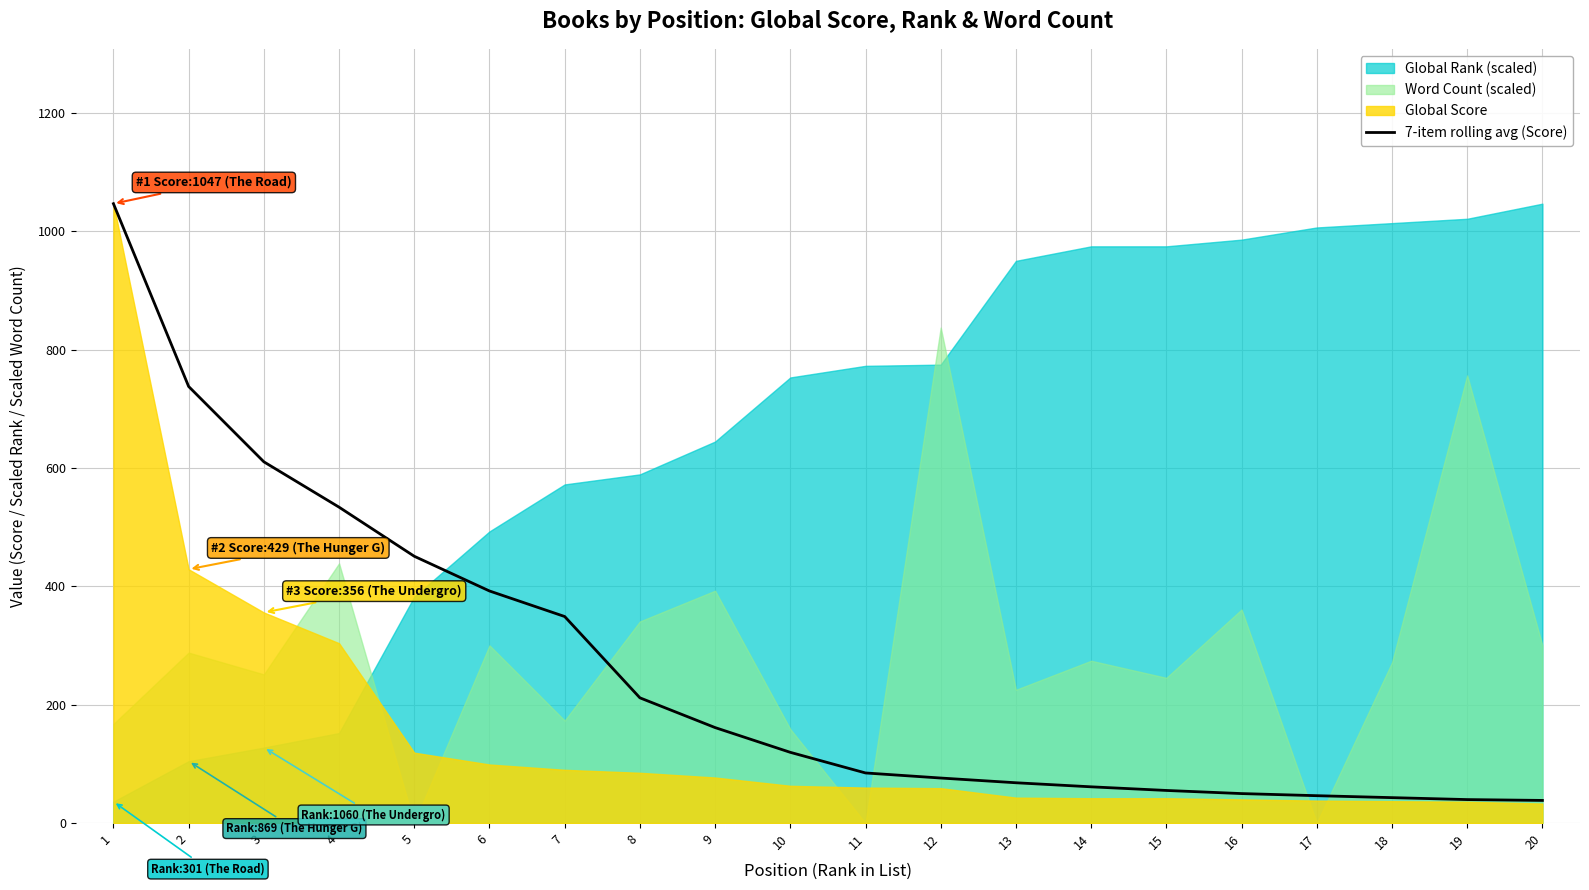

Reading left to right, transcribe all the data shown in this chart.

1=1047.0	2=738.0	3=610.7	4=534.0	5=451.0	6=392.3	7=349.1	8=211.7	9=161.4	10=119.6	11=84.7	12=76.1	13=68.1	14=61.3	15=55.1	16=49.9	17=46.3	18=43.0	19=39.7	20=38.3